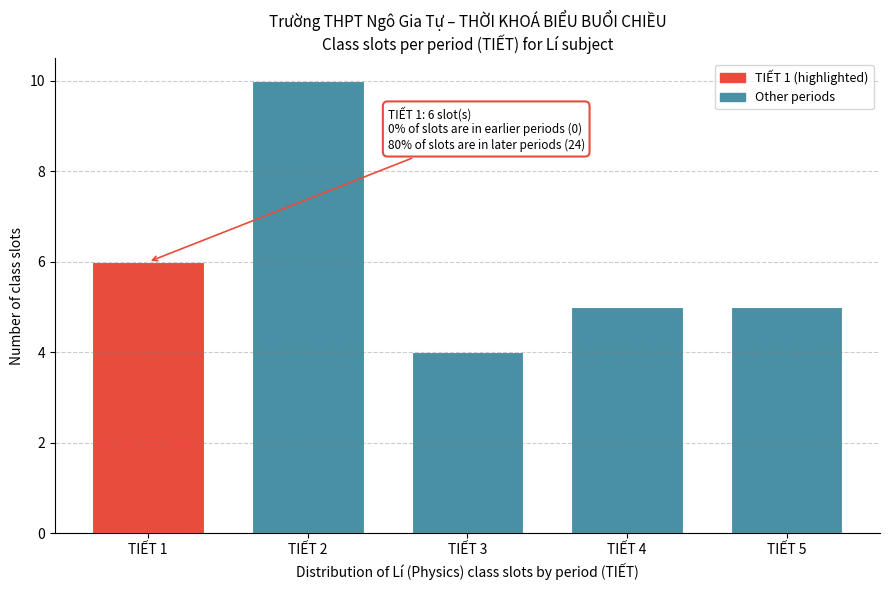

Reading left to right, transcribe all the data shown in this chart.

TIẾT 1=6	TIẾT 2=10	TIẾT 3=4	TIẾT 4=5	TIẾT 5=5